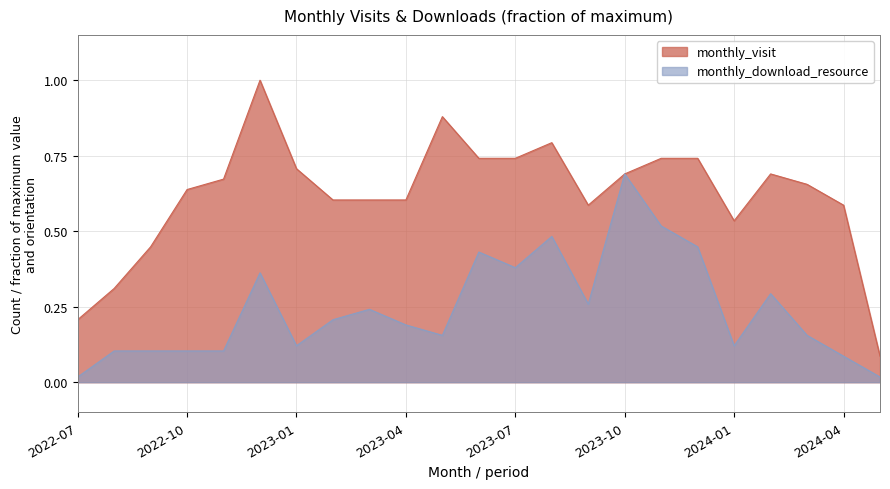

True or false: monthly_visit has more than 1 points higher than both neighbors.

True